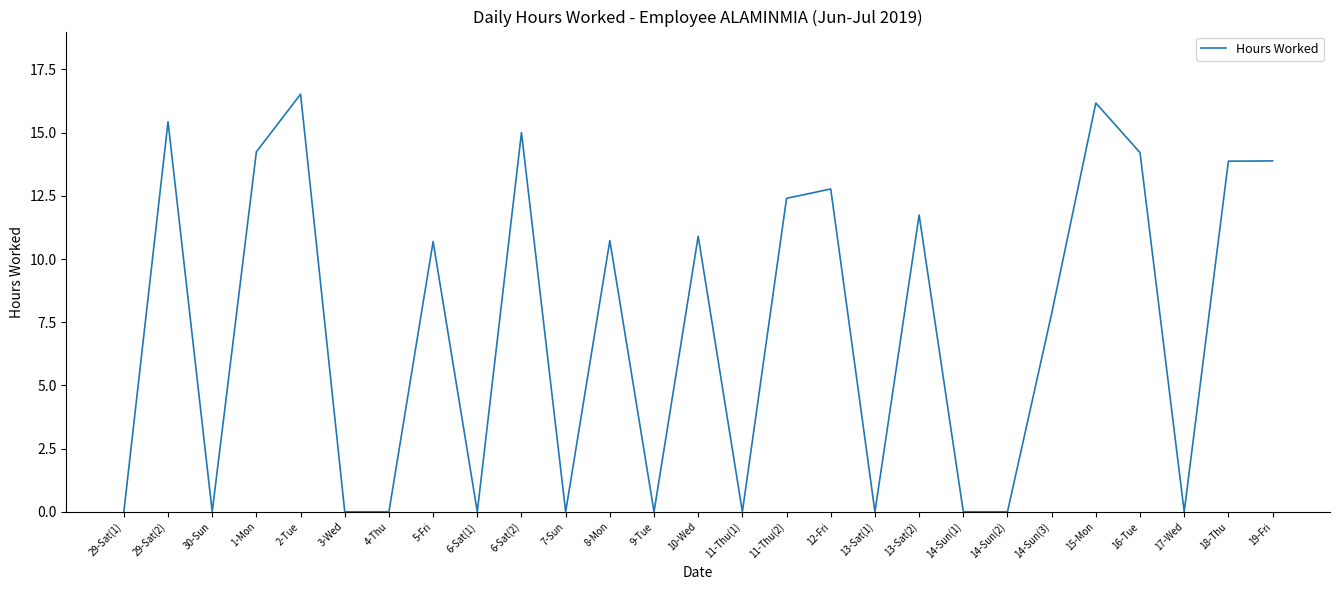

Reading left to right, extract all data points from this chart.

0.0	15.4	0.0	14.2	16.5	0.0	0.0	10.7	0.0	15.0	0.0	10.7	0.0	10.9	0.0	12.4	12.8	0.0	11.7	0.0	0.0	7.8	16.2	14.2	0.0	13.9	13.9